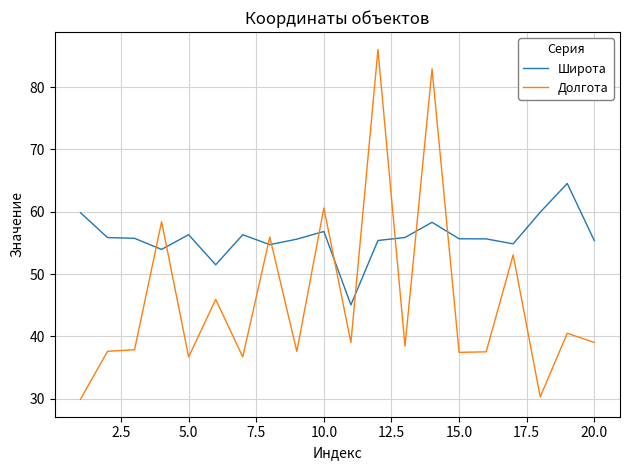

True or false: Широта and Долгота cross at least once.

True